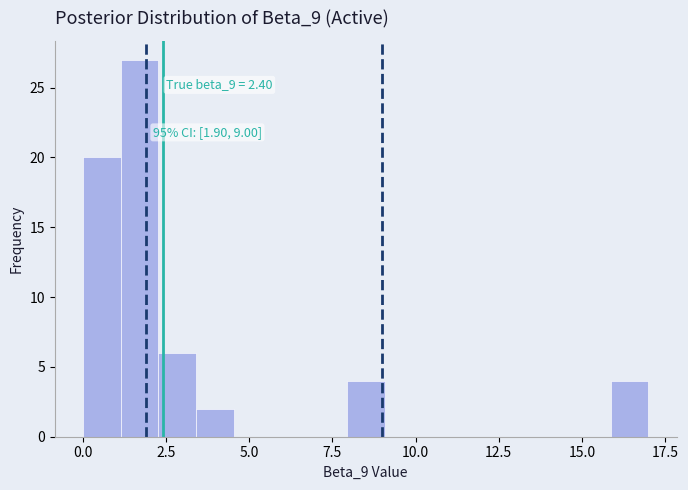

Around what value on the x-axis is the tallest bar? Give the approximate position of its centre, as read against the axis.

1.5